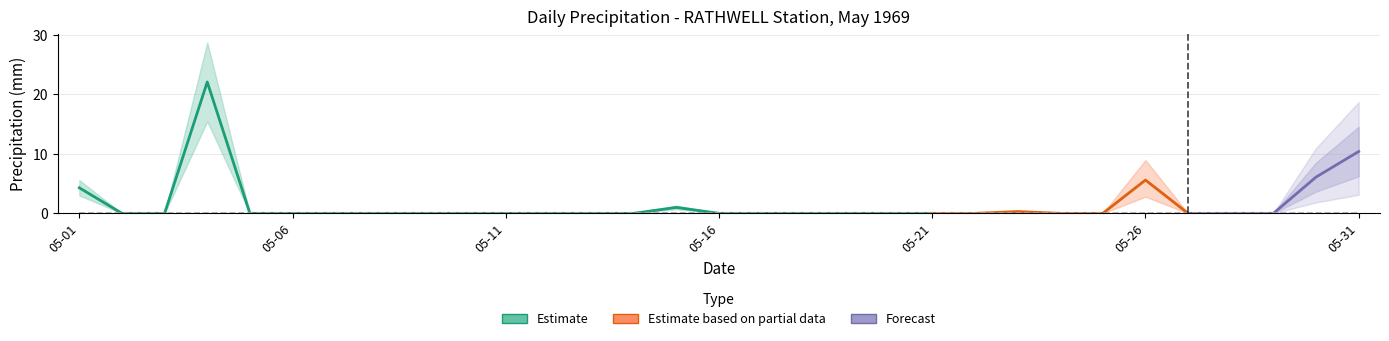

Rank the categories by Total Precip (mm) value from lowest to highest.

1969-05-02, 1969-05-03, 1969-05-05, 1969-05-06, 1969-05-07, 1969-05-08, 1969-05-09, 1969-05-10, 1969-05-11, 1969-05-12, 1969-05-13, 1969-05-14, 1969-05-16, 1969-05-17, 1969-05-18, 1969-05-19, 1969-05-20, 1969-05-21, 1969-05-22, 1969-05-24, 1969-05-25, 1969-05-27, 1969-05-28, 1969-05-29, 1969-05-23, 1969-05-15, 1969-05-01, 1969-05-26, 1969-05-30, 1969-05-31, 1969-05-04